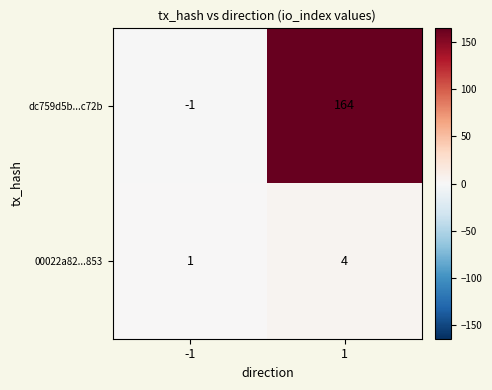

What is the highest value of the 00022a82...853 series?

4